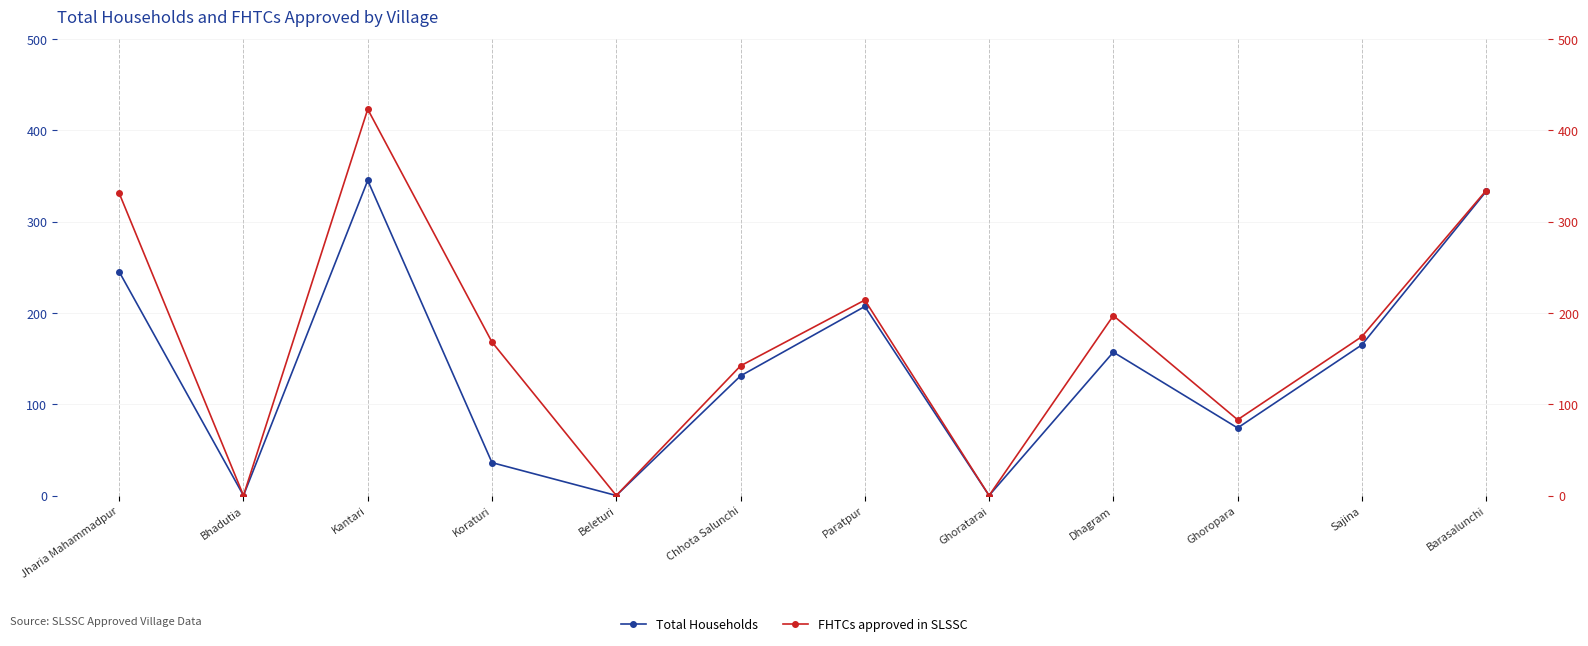

Which series changed the most between Paratpur and Ghoropara?

Total Households